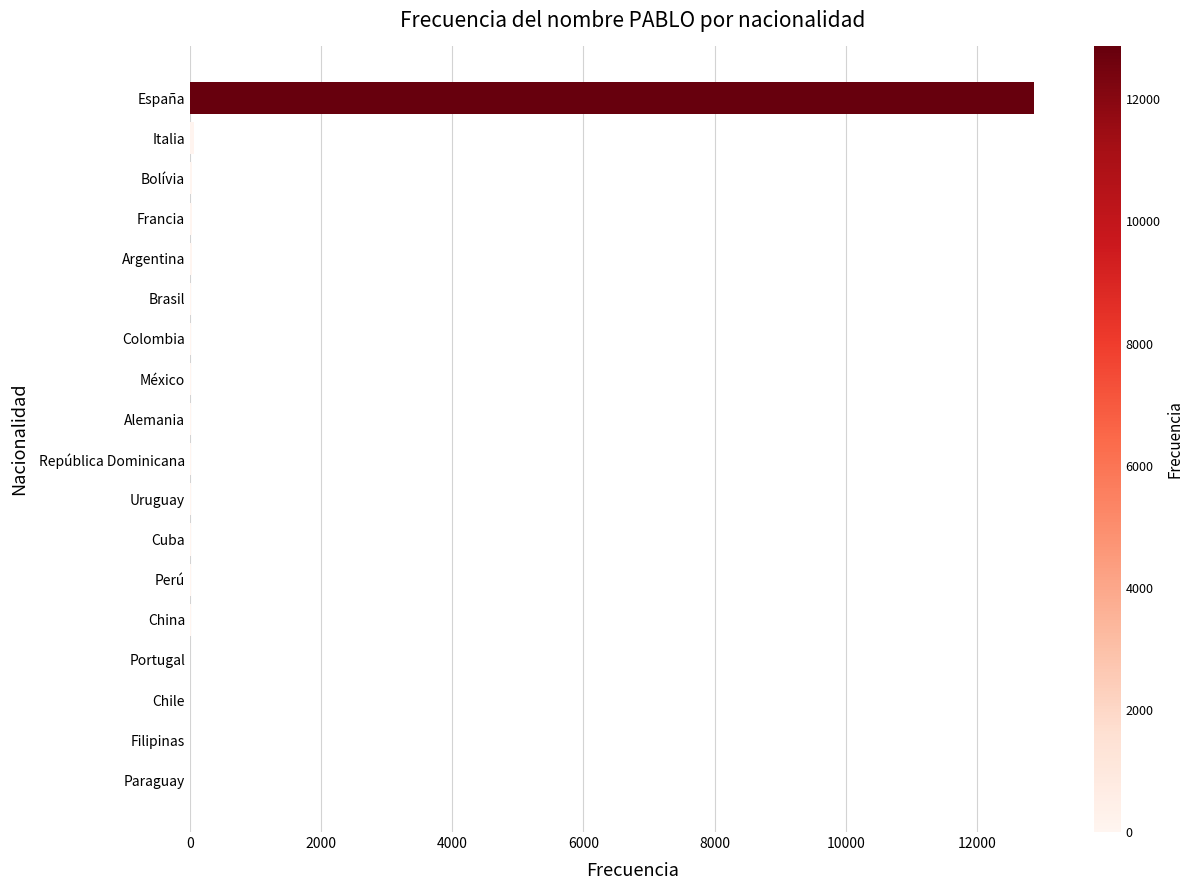

What is the greatest value displayed?

12866